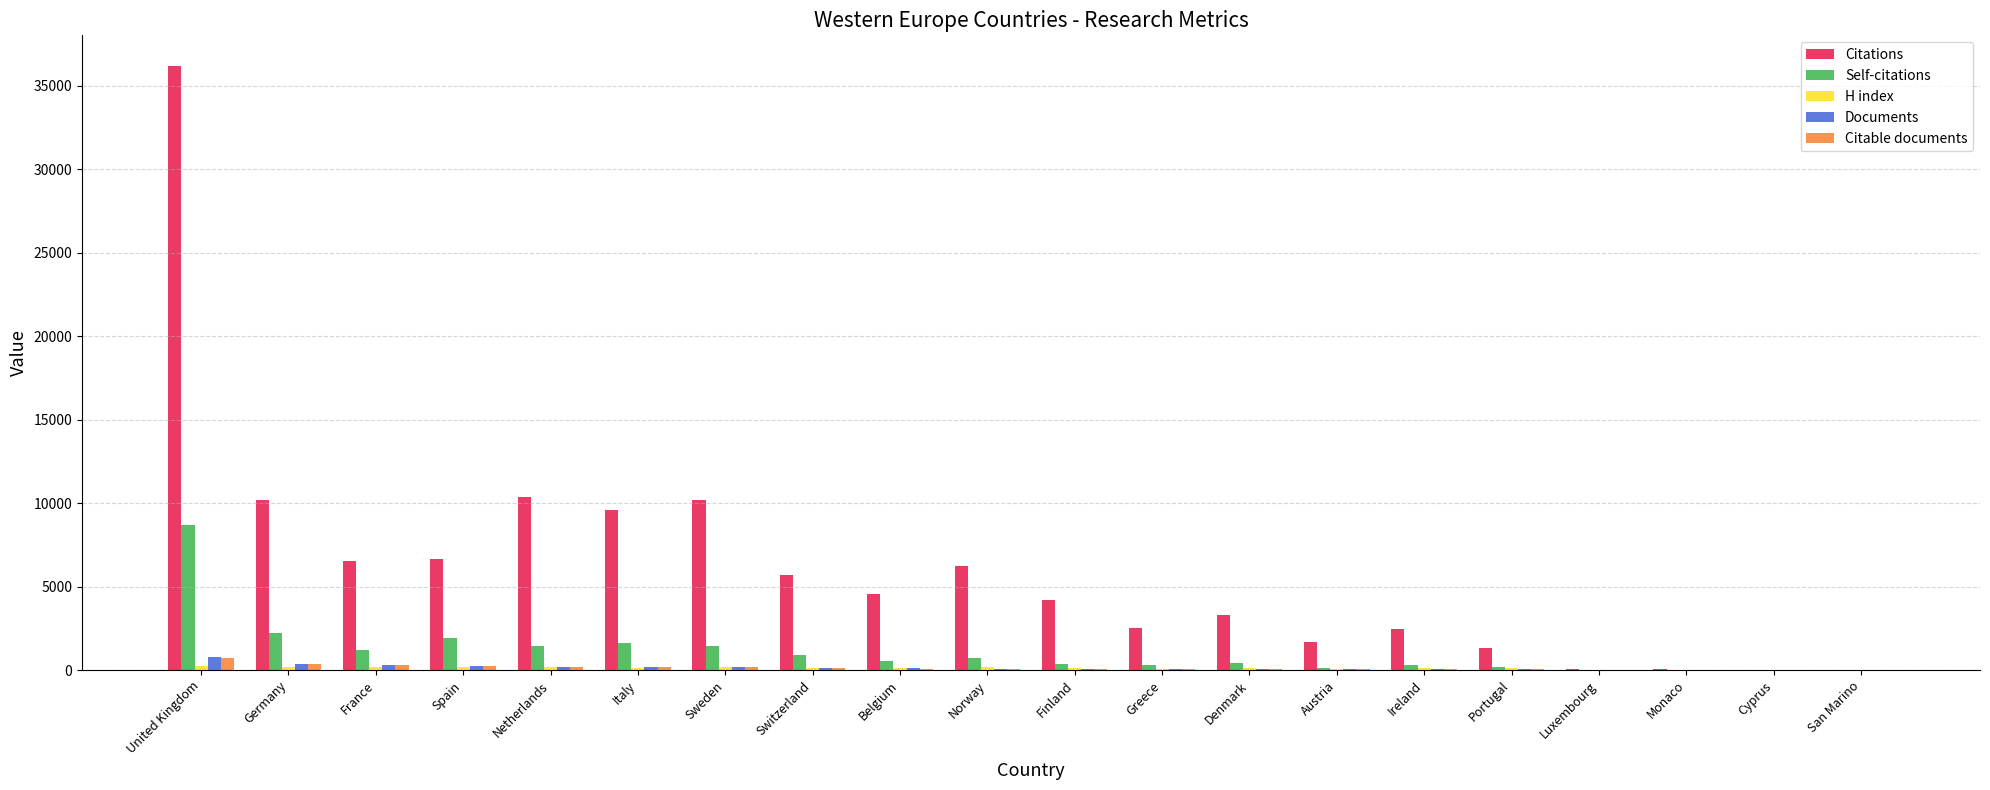

Which series changed the most between United Kingdom and Luxembourg?

Citations